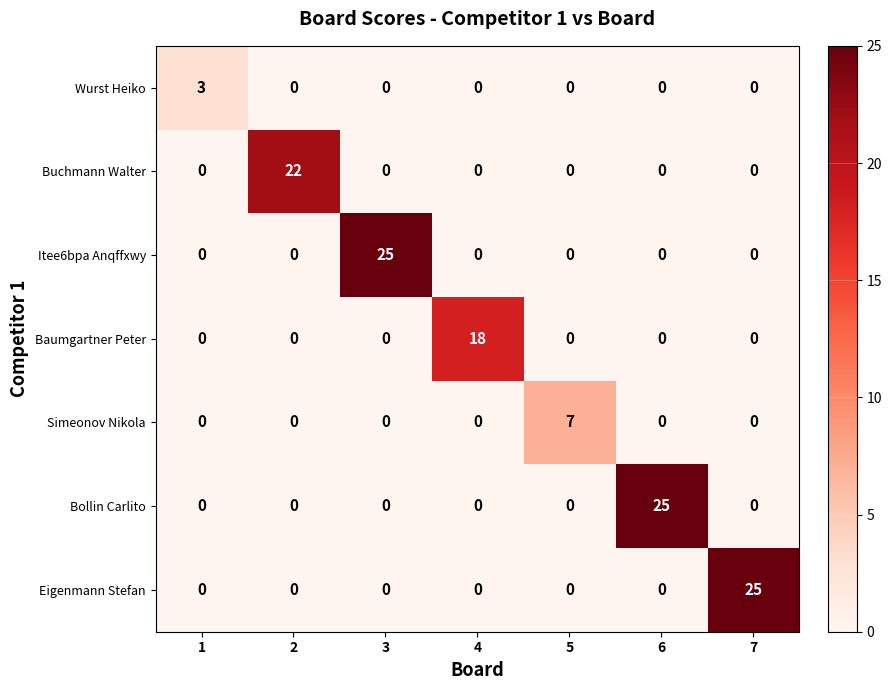

What is the total value across all series at 6?

25